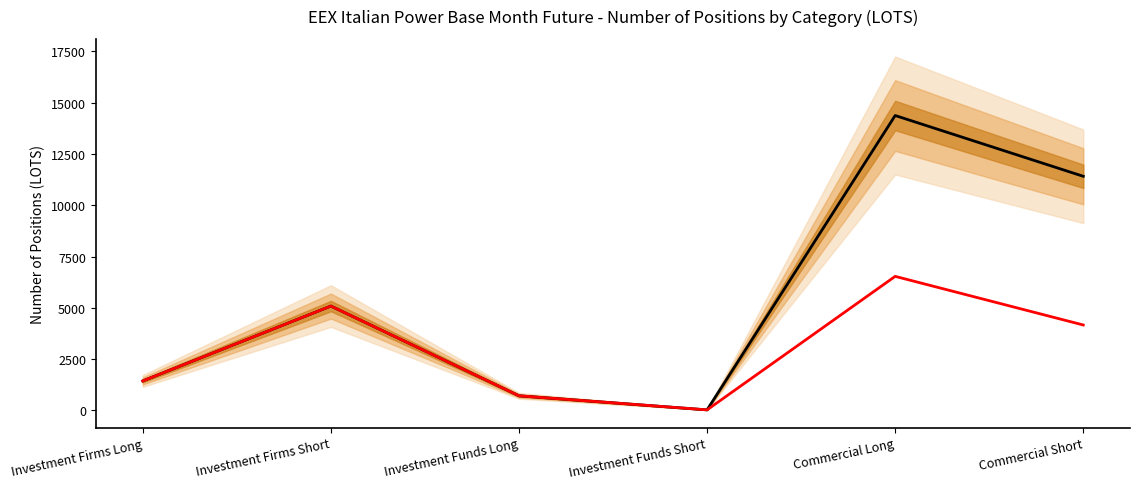

In Other (CY), how many points are lower than both neighbors (excluding endpoints)?

1